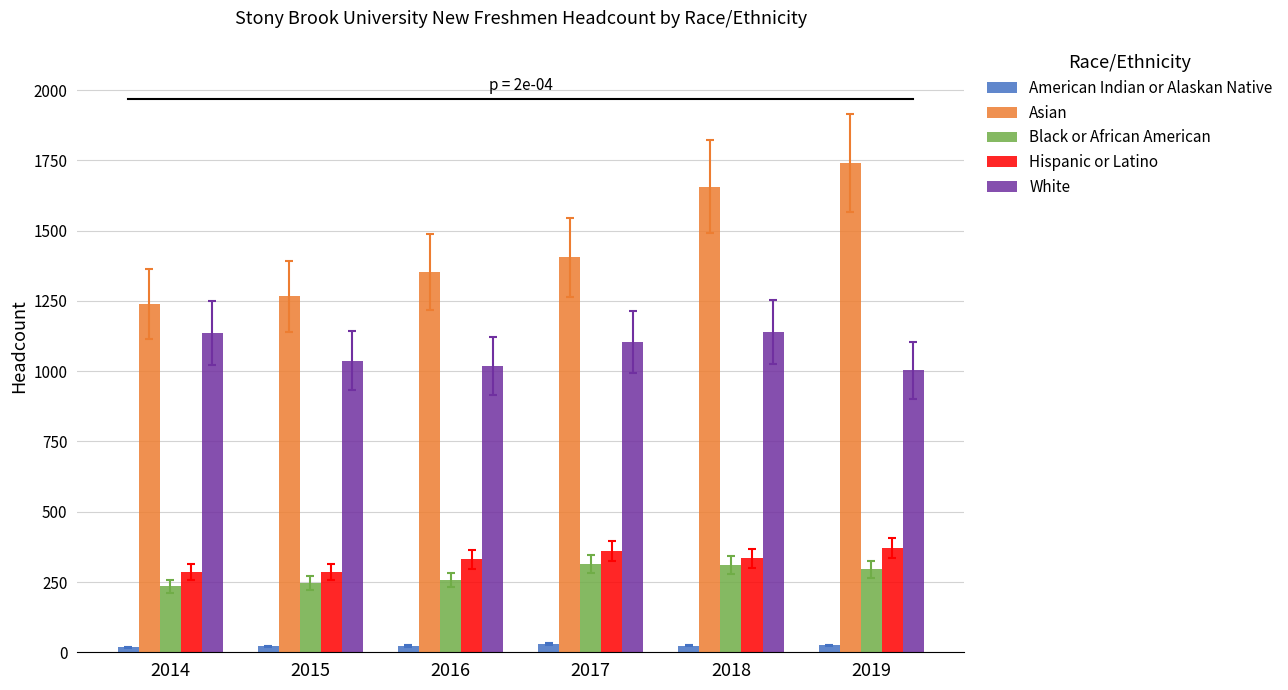

Is the value of Asian at 2015 greater than the value of White at 2018?

Yes